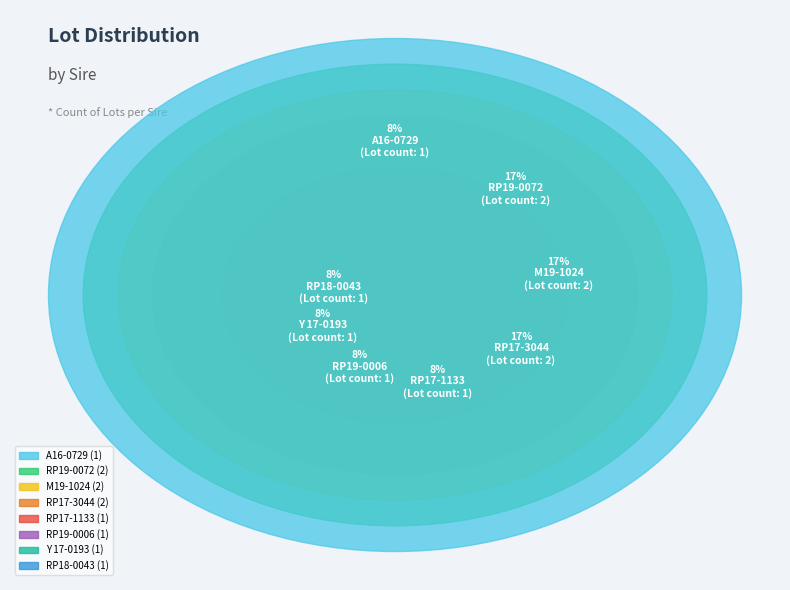

Is it true that RP19-0072 is 23% of the pie?

False